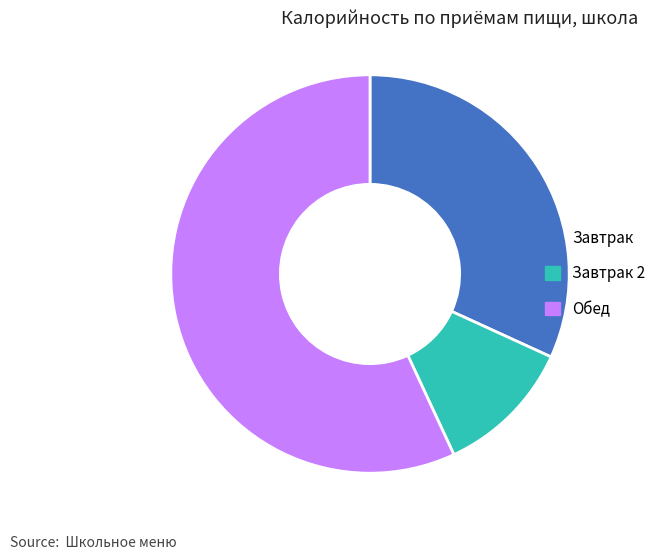

Combined, do Обед and Завтрак 2 account for over 50%?

Yes